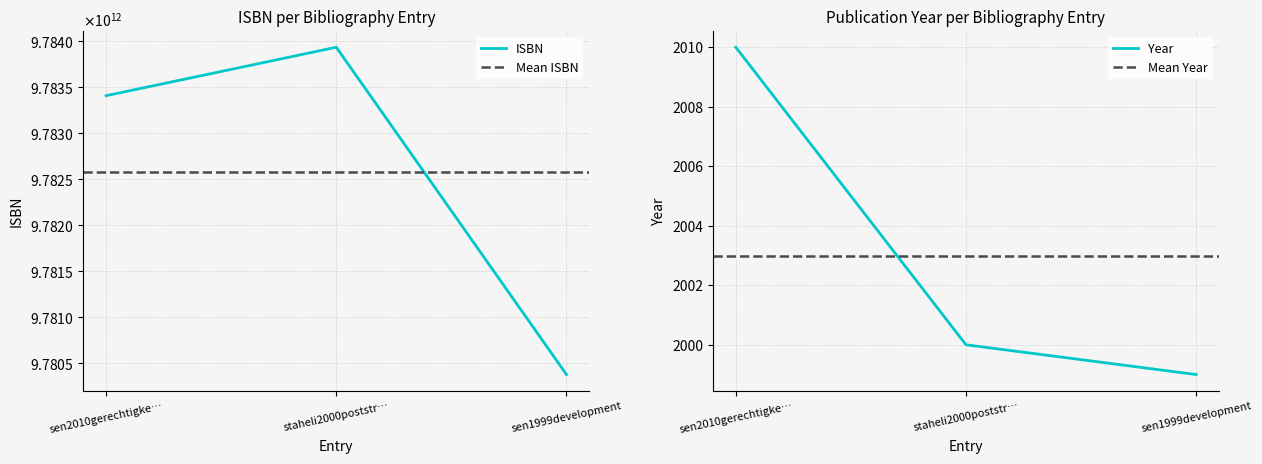

Reading right to left, what are all the values shown in this chart?

ISBN: 9780375406195	9783933127112	9783406606533
Year: 1999	2000	2010